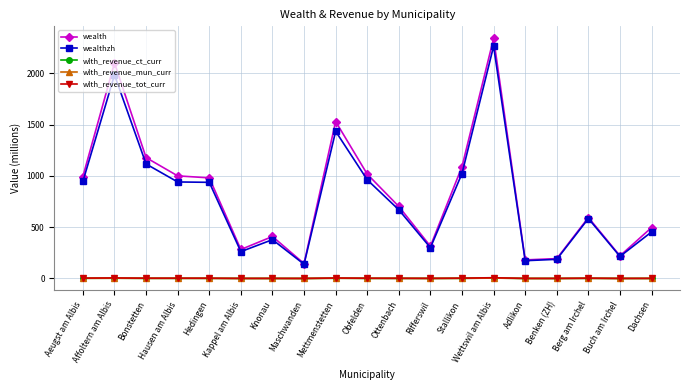

What is the difference between the maximum and minimum values in the wlth_revenue_mun_curr series?

3.3